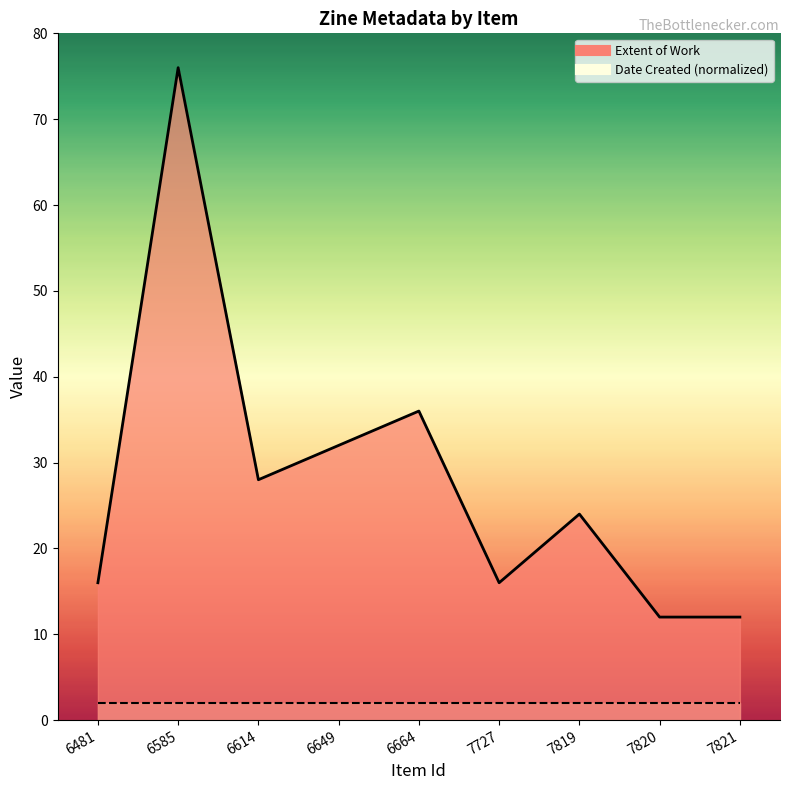

List the labels in order of value, largest first.

6585, 6664, 6649, 6614, 7819, 6481, 7727, 7820, 7821